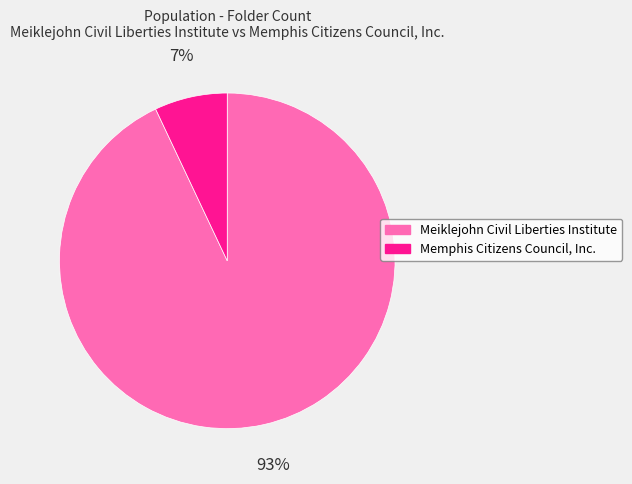

Count the number of slices in the pie.

2